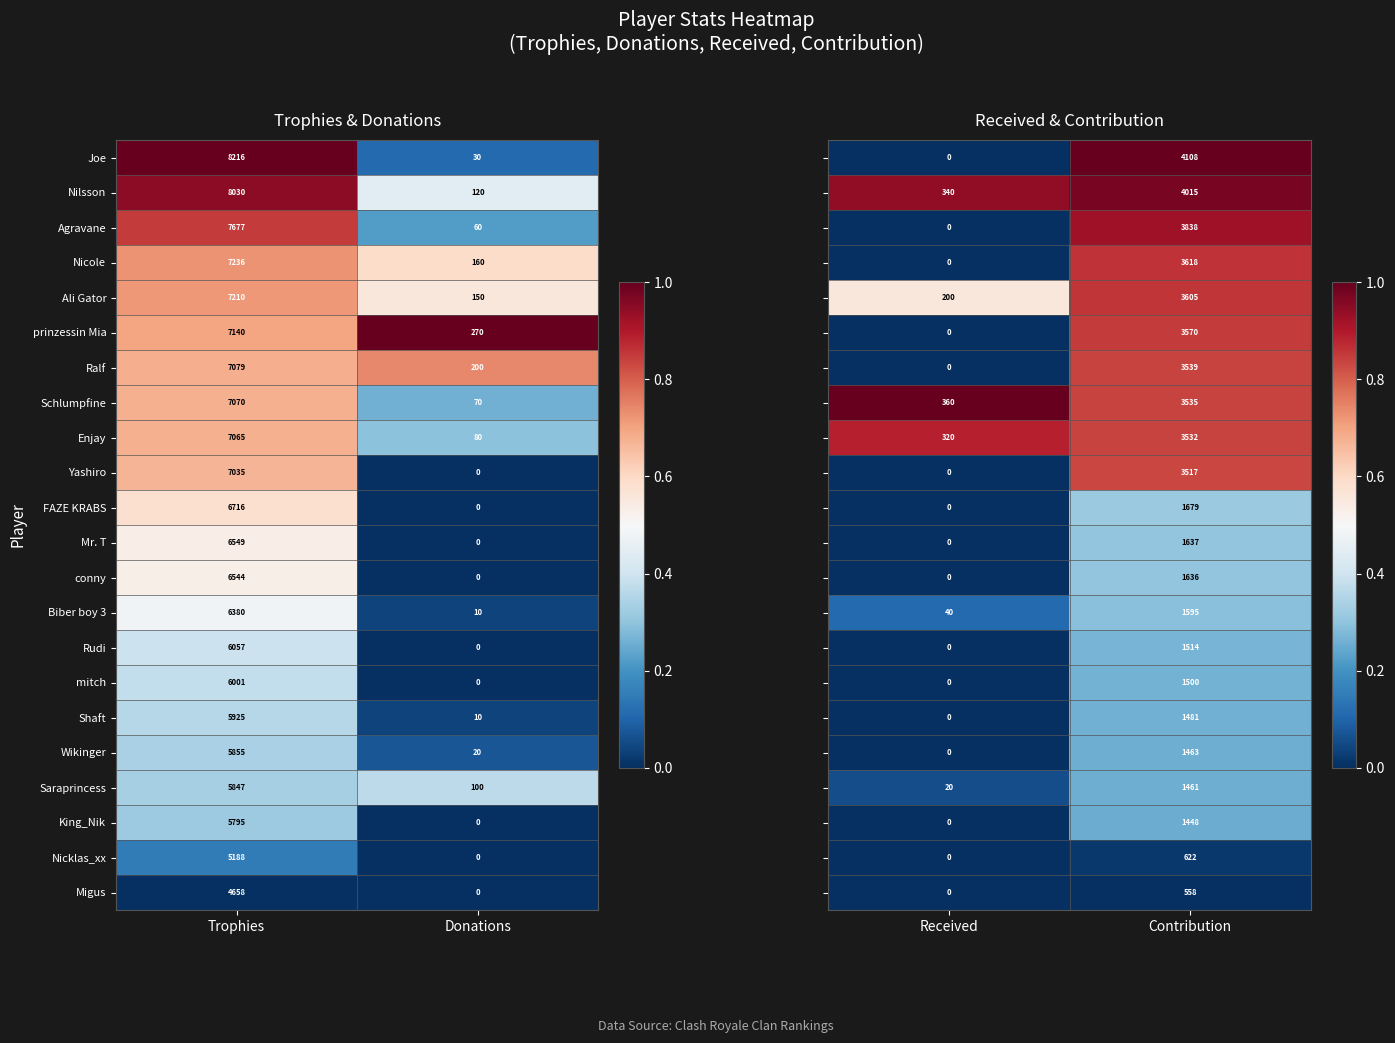

True or false: Rudi has a value of -4043 at Donations.

False